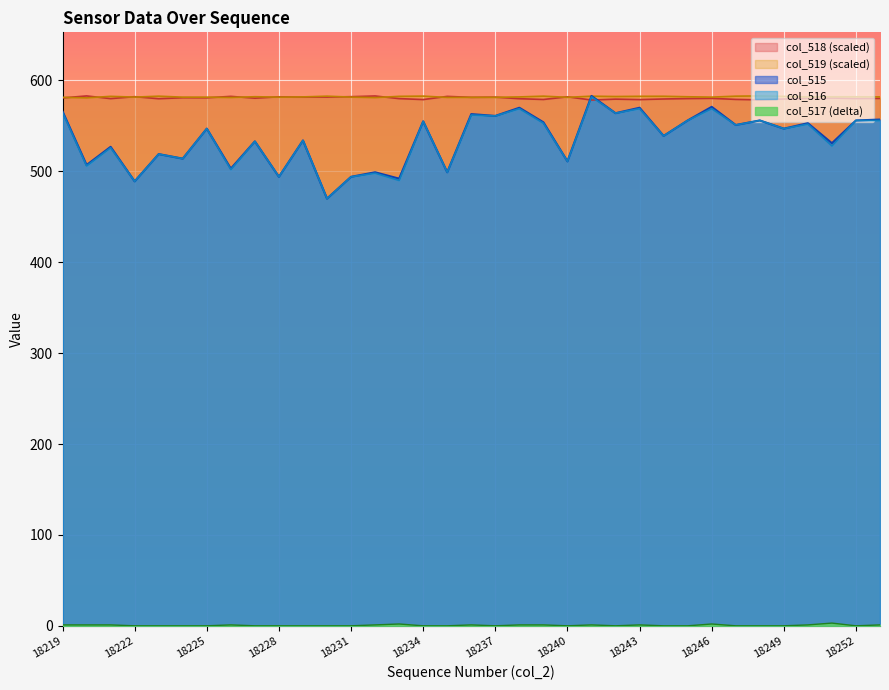

True or false: col_516 and col_517 intersect in this chart.

False